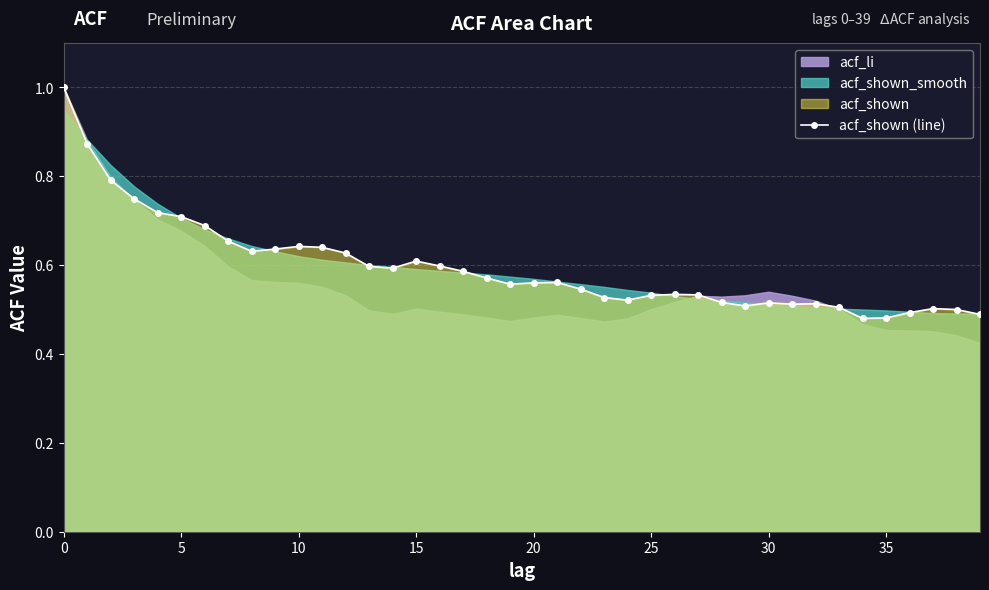

What is the difference between the maximum and second lowest values?

0.5